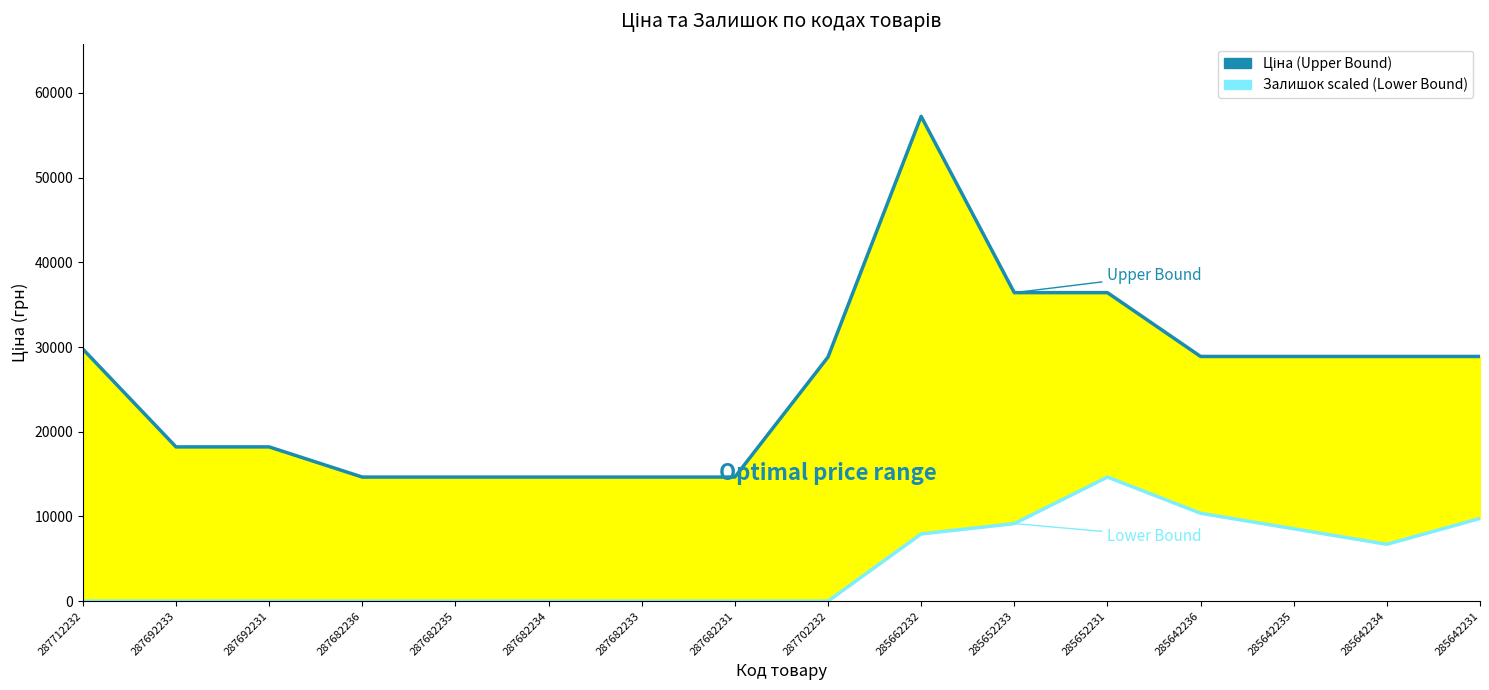

True or false: Залишок scaled (Lower Bound) and Ціна (Upper Bound) cross at least once.

False